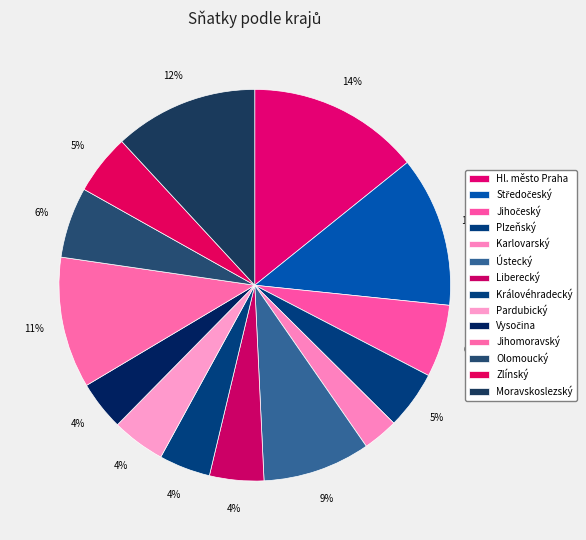

True or false: Jihočeský accounts for 6% of the total.

True